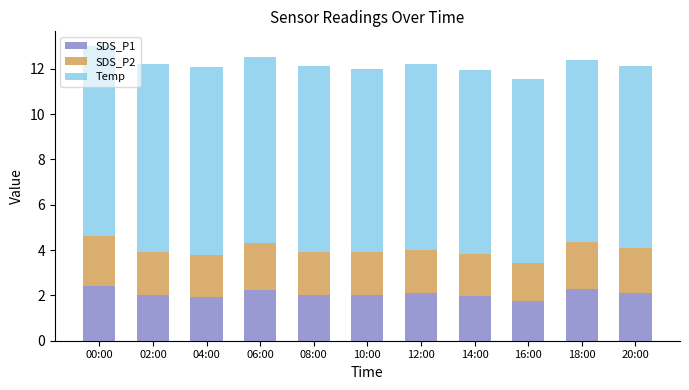

What is the total value across all series at 00:00?

13.0